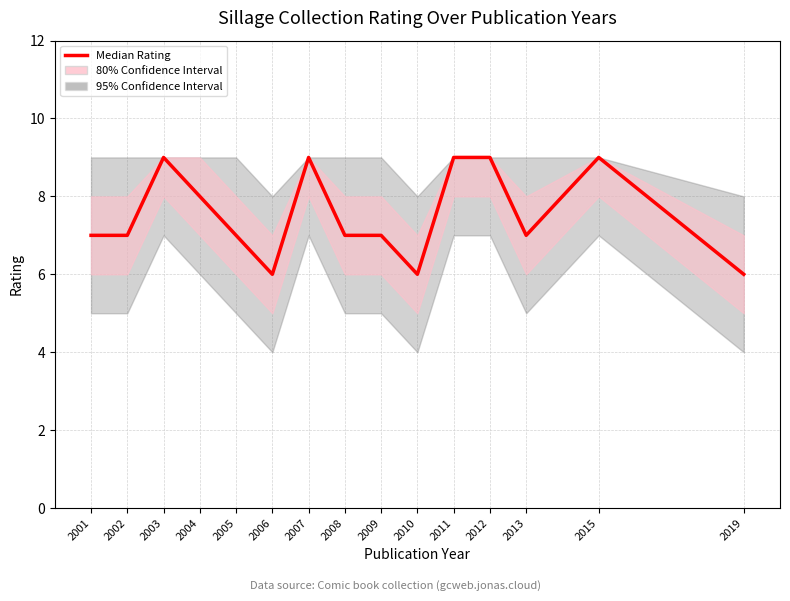

List the labels in order of value, largest first.

2003, 2007, 2011, 2012, 2015, 2004, 2001, 2002, 2005, 2008, 2009, 2013, 2006, 2010, 2019